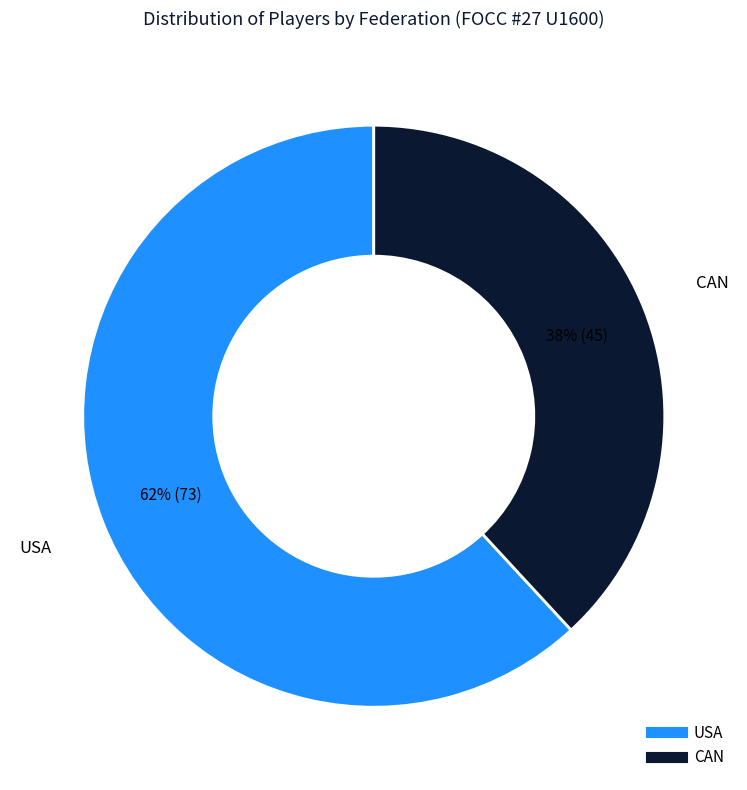

Between CAN and USA, which is larger?

USA